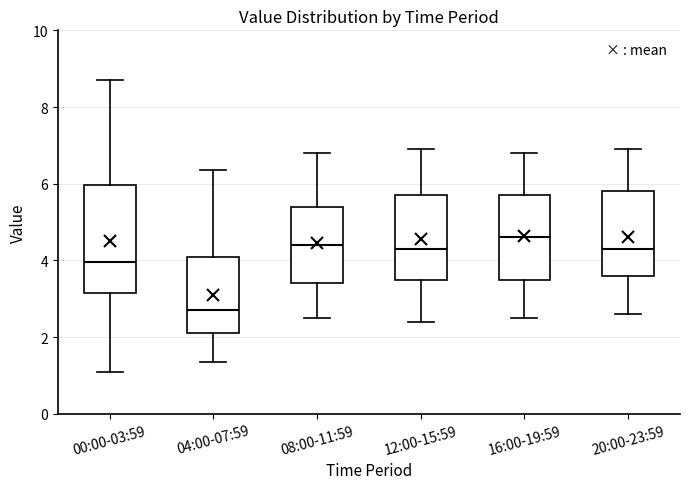

Reading left to right, read every box against the y-axis: the position of its median line, the range the box covers, and the ends of its whiskers. The values are not printed on the chart, so give them approximately, as read against the axis.

00:00-03:59: median 4.0, box 3.2 to 6.0, whiskers 1.2 to 8.8
04:00-07:59: median 2.8, box 2.2 to 4.2, whiskers 1.4 to 6.4
08:00-11:59: median 4.4, box 3.4 to 5.4, whiskers 2.6 to 6.8
12:00-15:59: median 4.4, box 3.6 to 5.8, whiskers 2.4 to 7.0
16:00-19:59: median 4.6, box 3.6 to 5.8, whiskers 2.6 to 6.8
20:00-23:59: median 4.4, box 3.6 to 5.8, whiskers 2.6 to 7.0